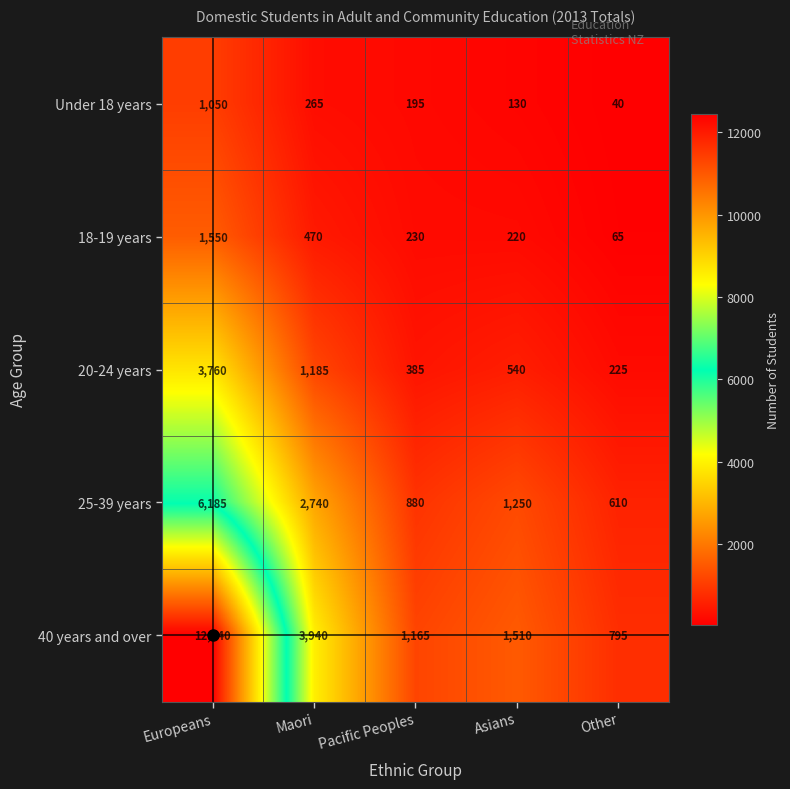

Which category has the lowest value across all series?

Other